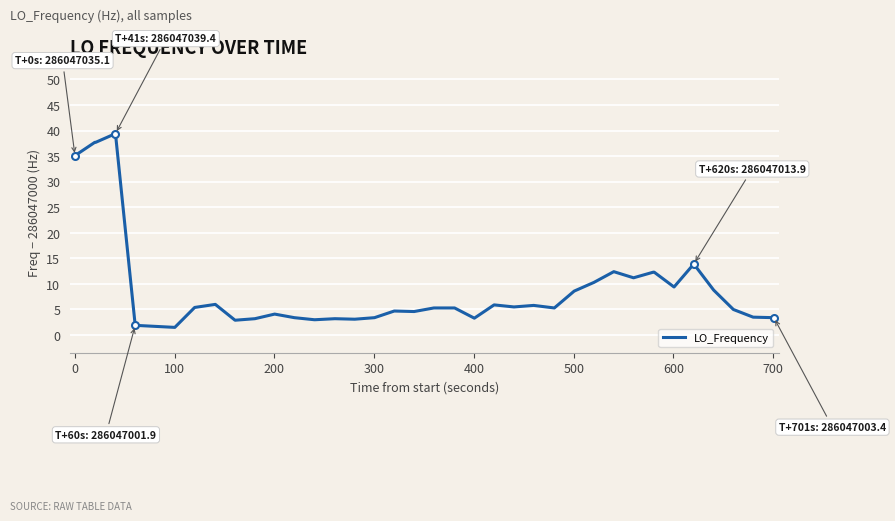

What is the minimum value shown in the chart?

1.5